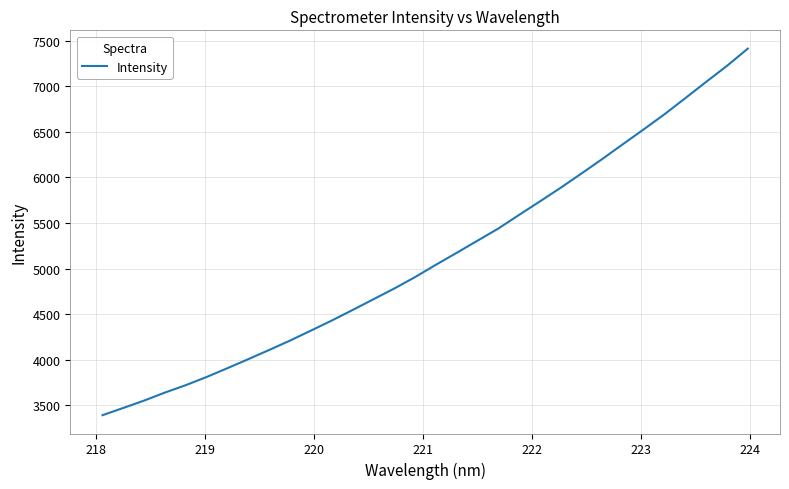

What is the difference between the maximum and minimum values?

4021.0